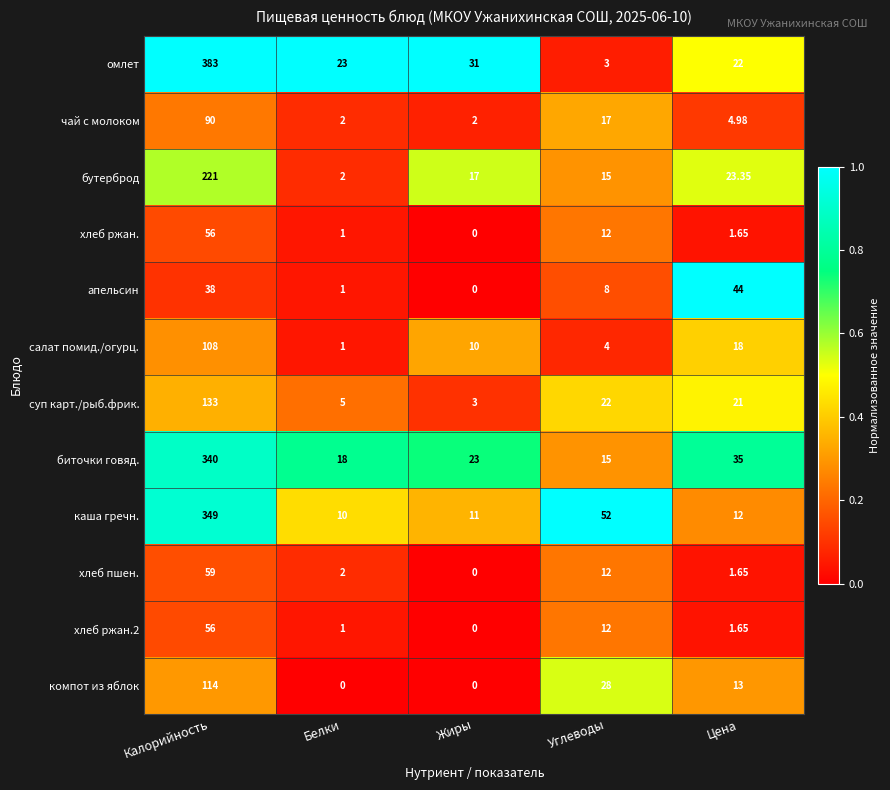

Rank the categories by хлеб пшен. value from highest to lowest.

Калорийность, Углеводы, Белки, Цена, Жиры